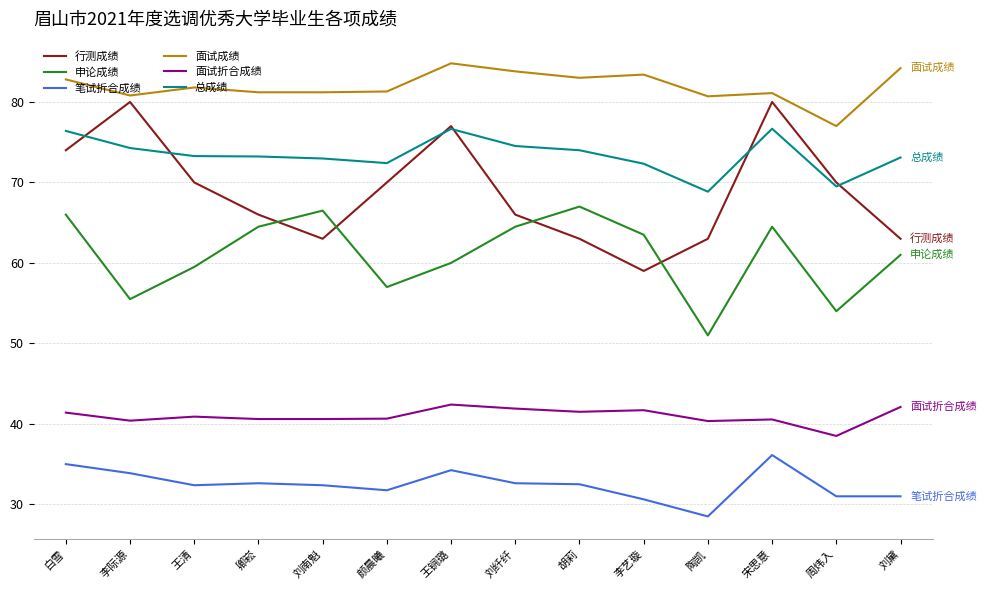

Read the 面试成绩 value at 胡莉.

83.0